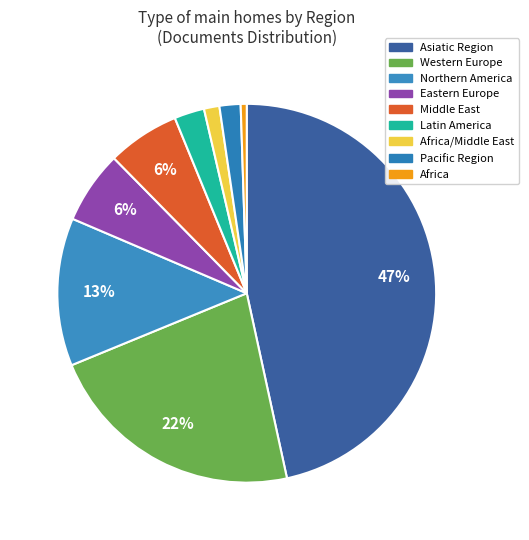

How many segments does this pie chart have?

9